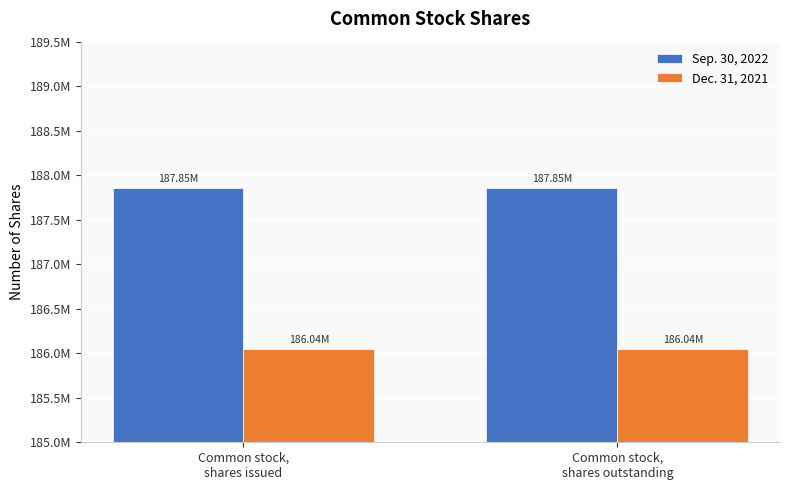

True or false: Sep. 30, 2022 has a value of 187850760 at Common stock,
shares issued.

True